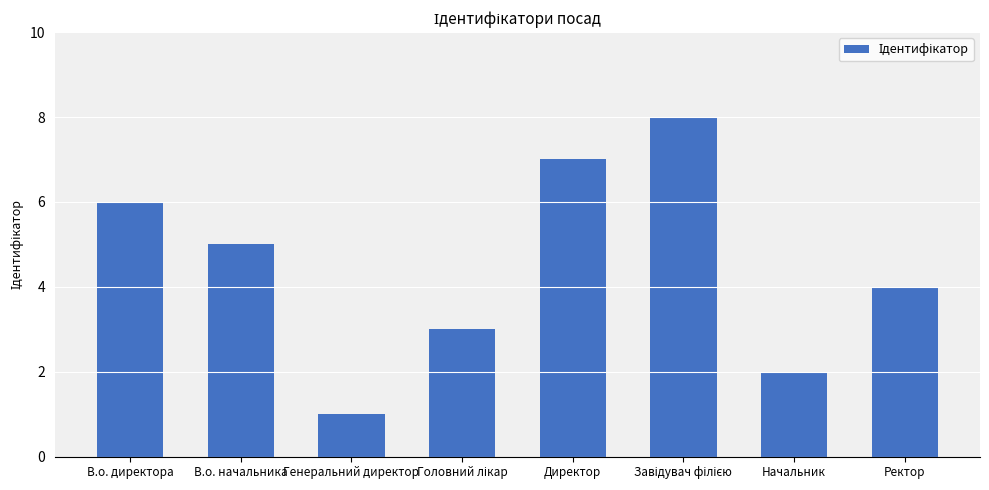

What is the smallest value displayed?

1